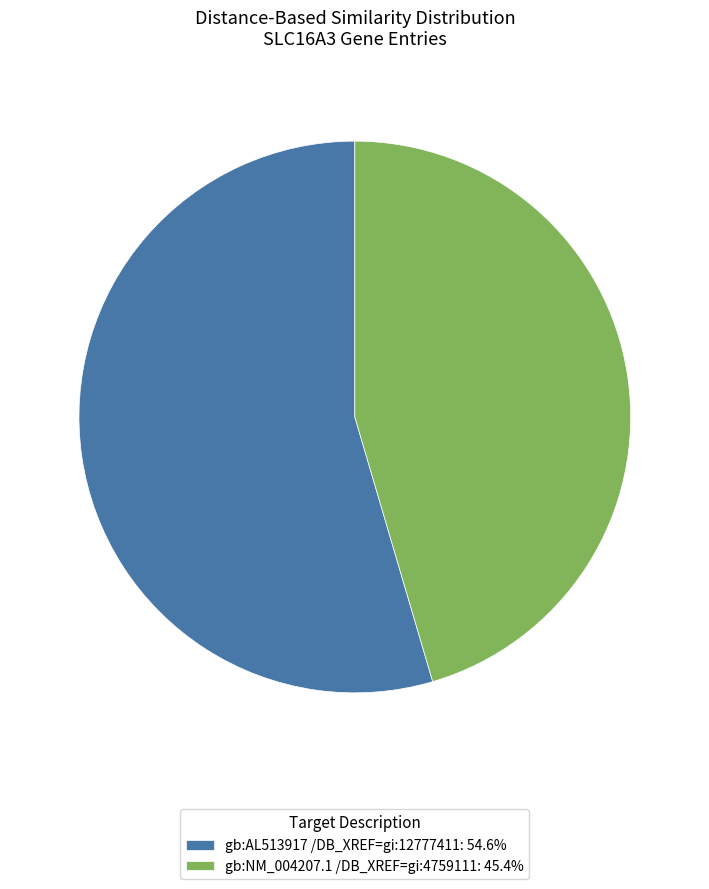

Approximately how many times larger is the value at gb:NM_004207.1 /DB_XREF=gi:4759111: 45.4% compared to gb:AL513917 /DB_XREF=gi:12777411: 54.6%?

0.8